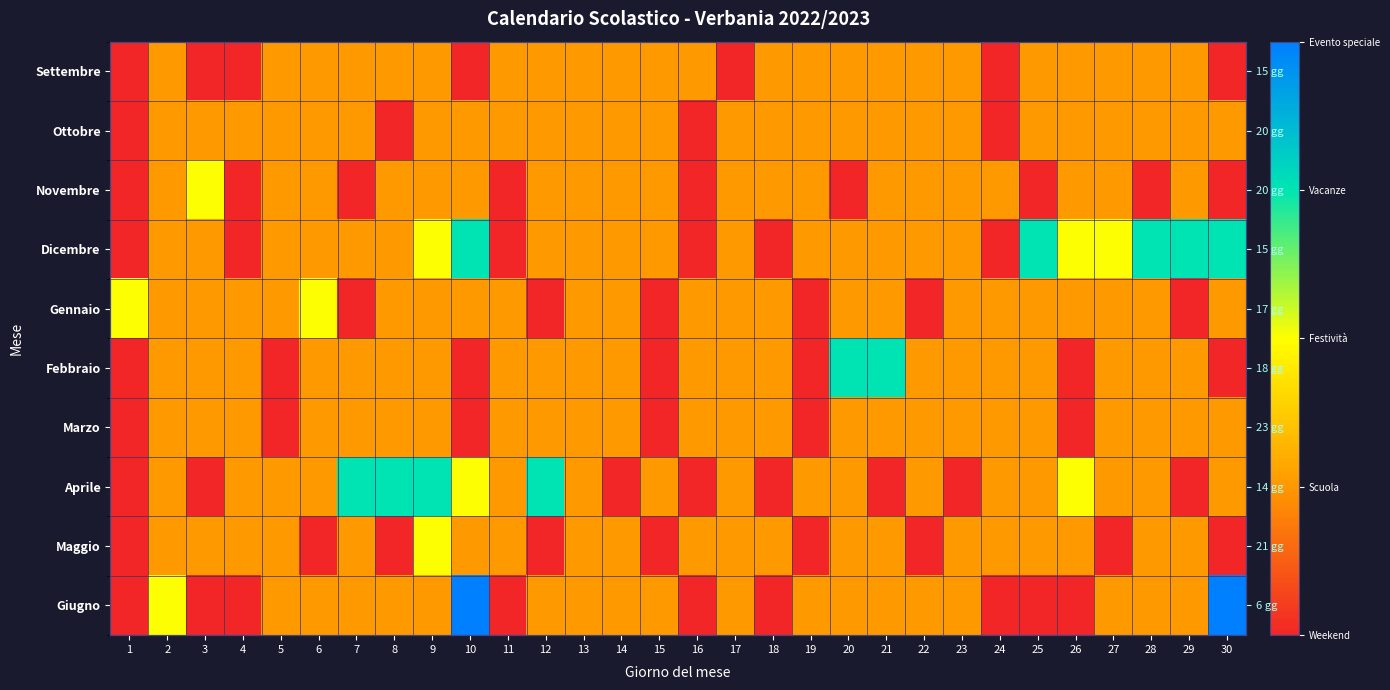

The value of Ottobre at 3 is 1. True or false?

True